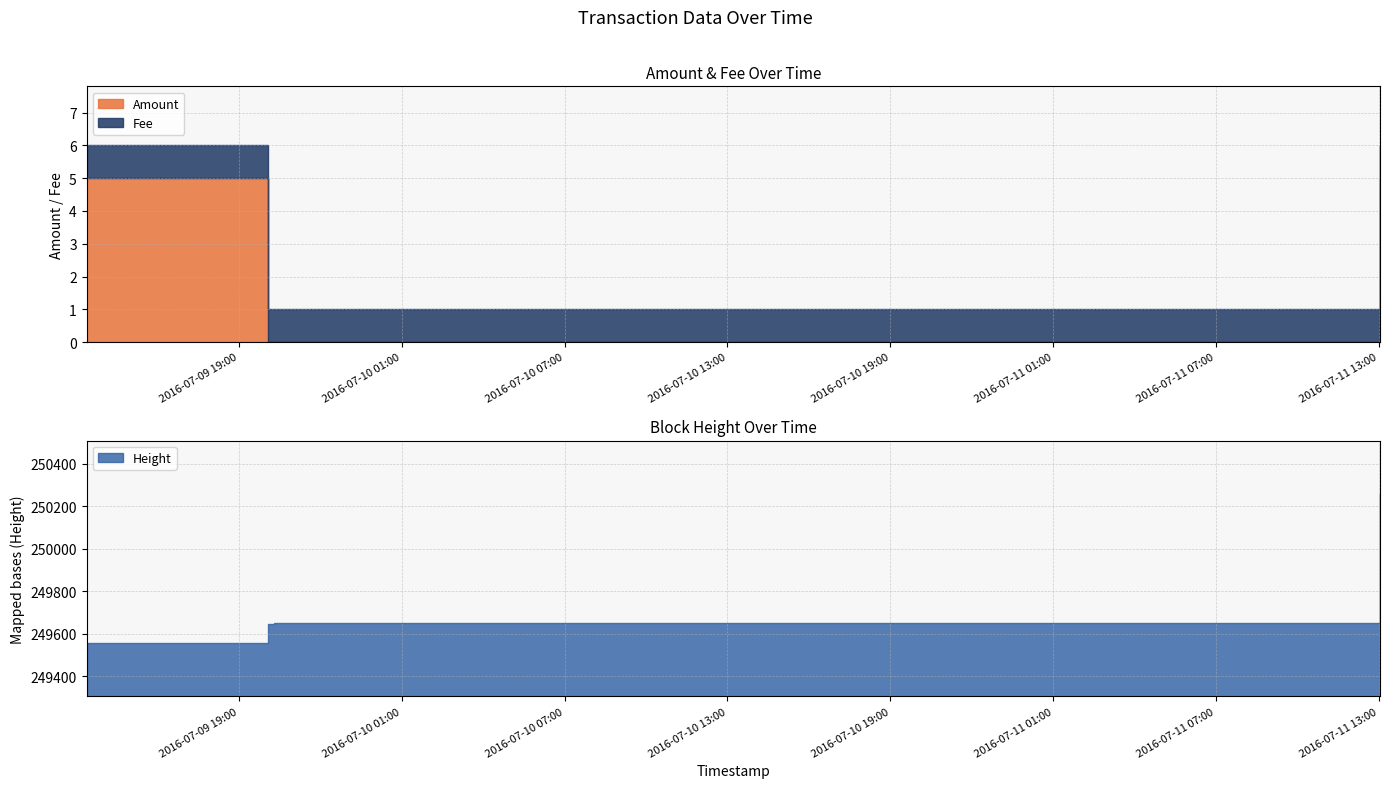

What is the minimum value for Height?

249556